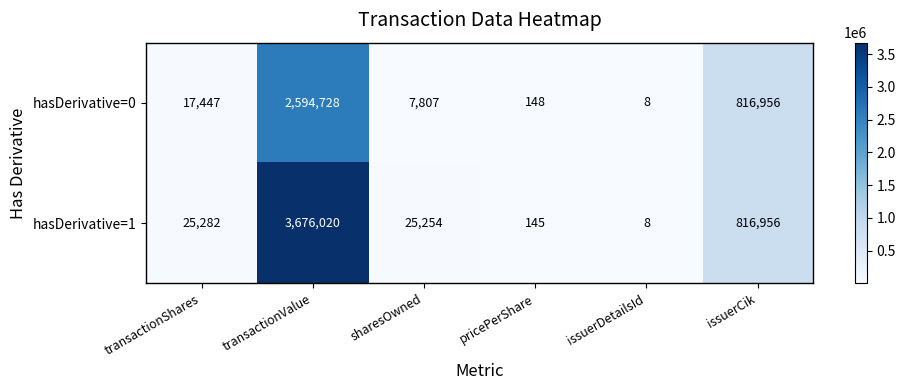

At which category is the sum across all series the highest?

transactionValue